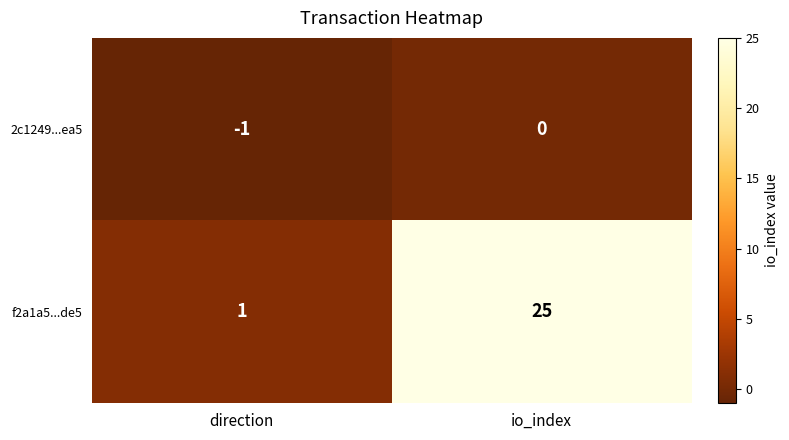

Which series has the largest range (max minus min)?

f2a1a5...de5